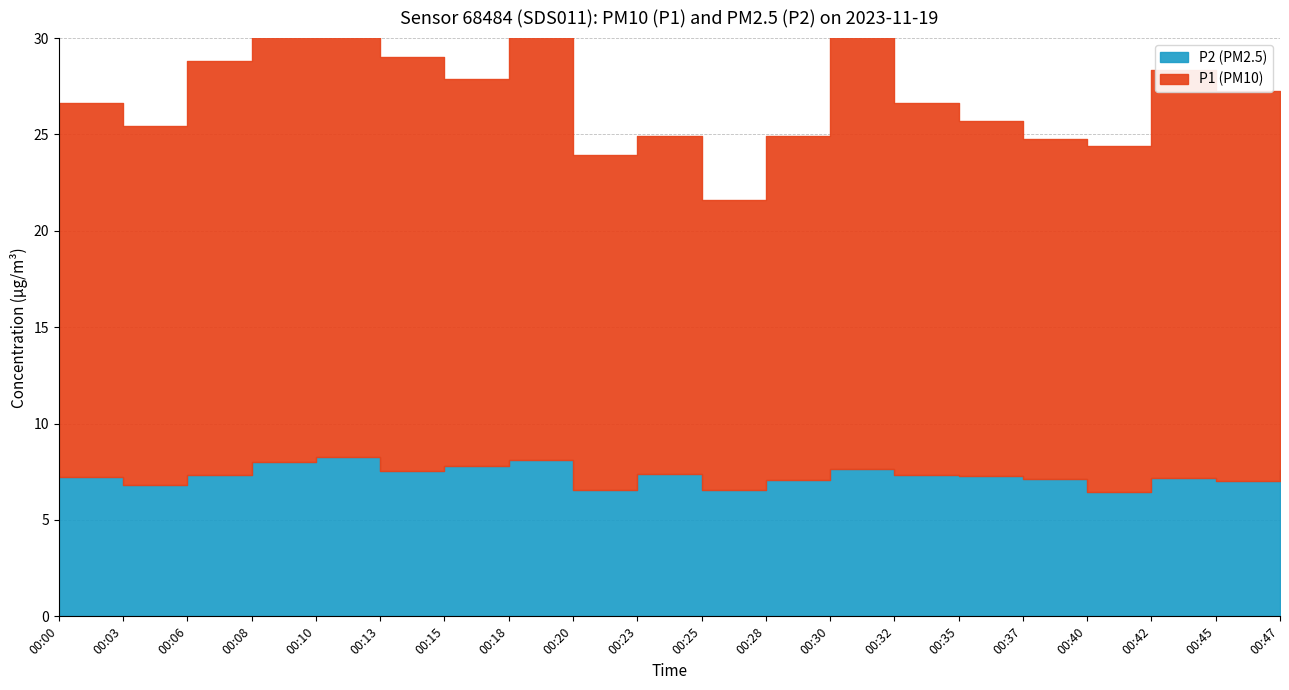

How many lines are shown in the chart?

2